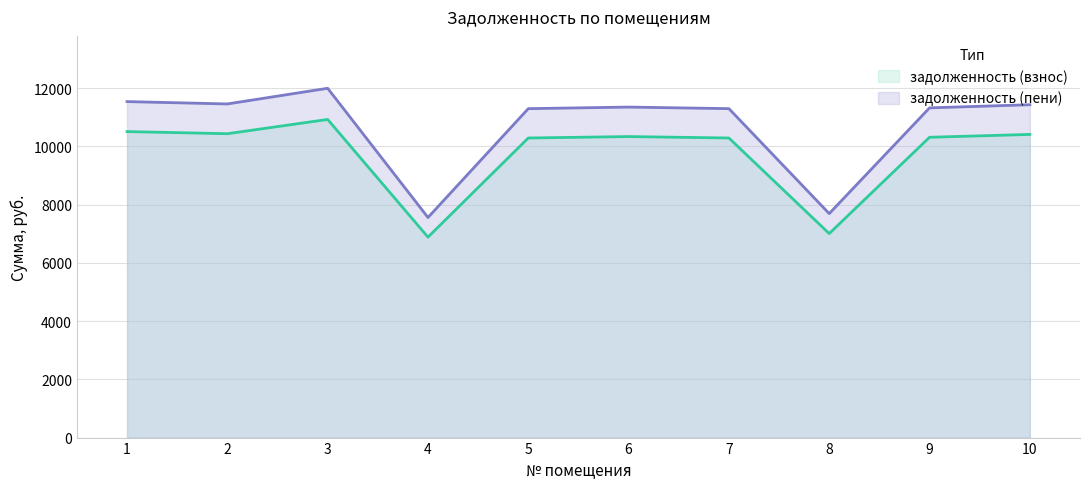

Which series has the widest spread of values?

задолженность (пени)